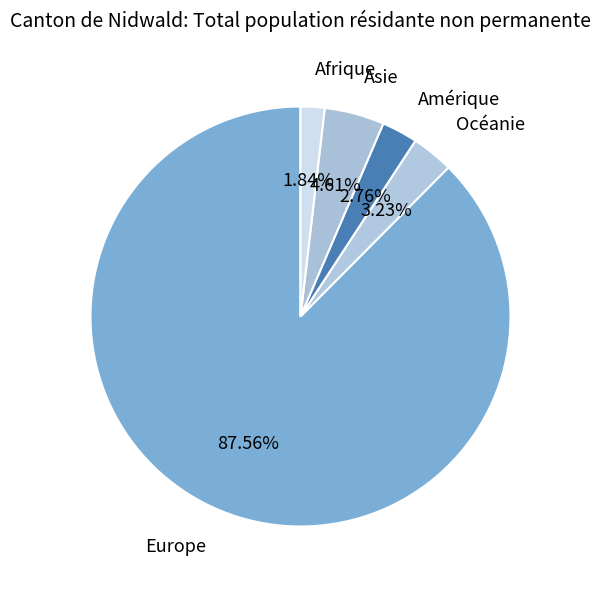

How much of the chart is everything except Afrique?

98.2%